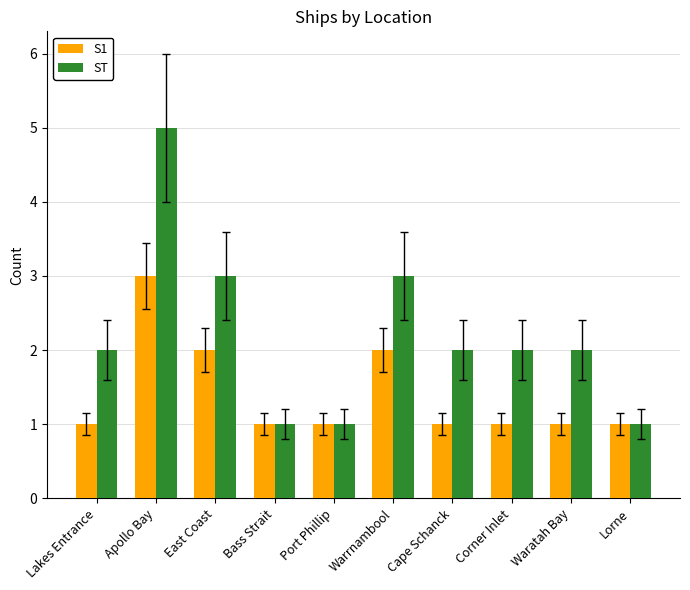

Which label corresponds to the largest value in the chart?

Apollo Bay